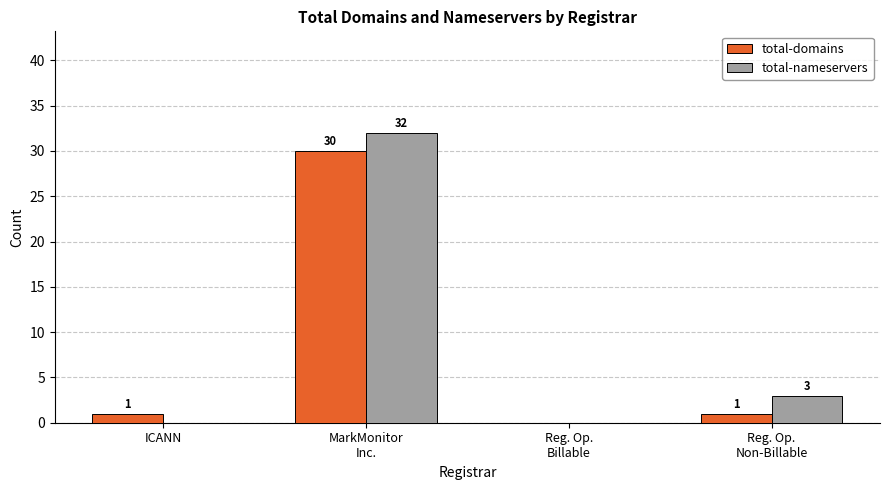

What is the highest value of the total-domains series?

30